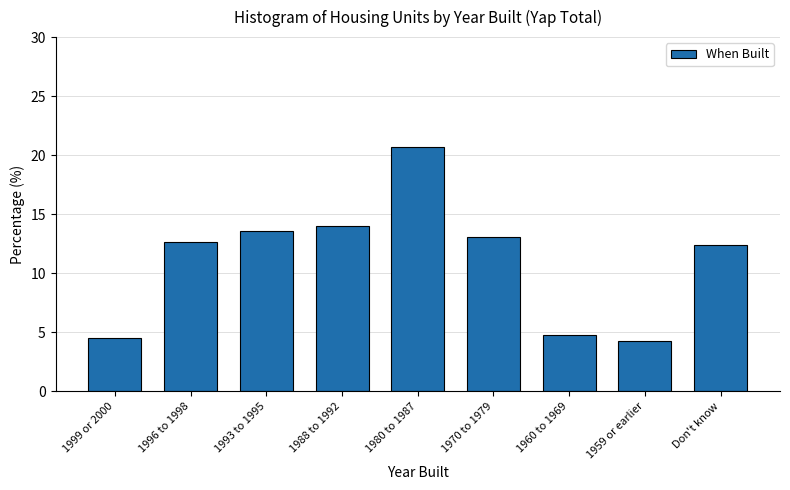

Reading left to right, what are all the values shown in this chart?

1999 or 2000=4.5	1996 to 1998=12.6	1993 to 1995=13.6	1988 to 1992=14.0	1980 to 1987=20.7	1970 to 1979=13.1	1960 to 1969=4.8	1959 or earlier=4.3	Don't know=12.4